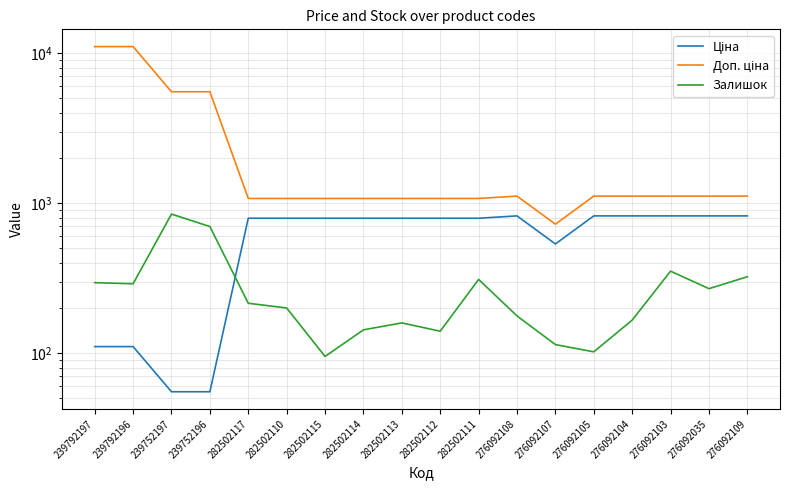

What is the sum of the Доп. ціна values at 276092103 and 282502115?

2188.6